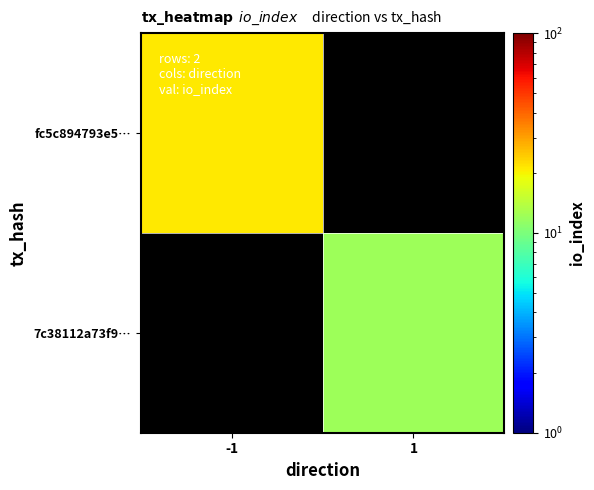

At -1, list the series in order from largest to smallest.

fc5c894793e5…, 7c38112a73f9…